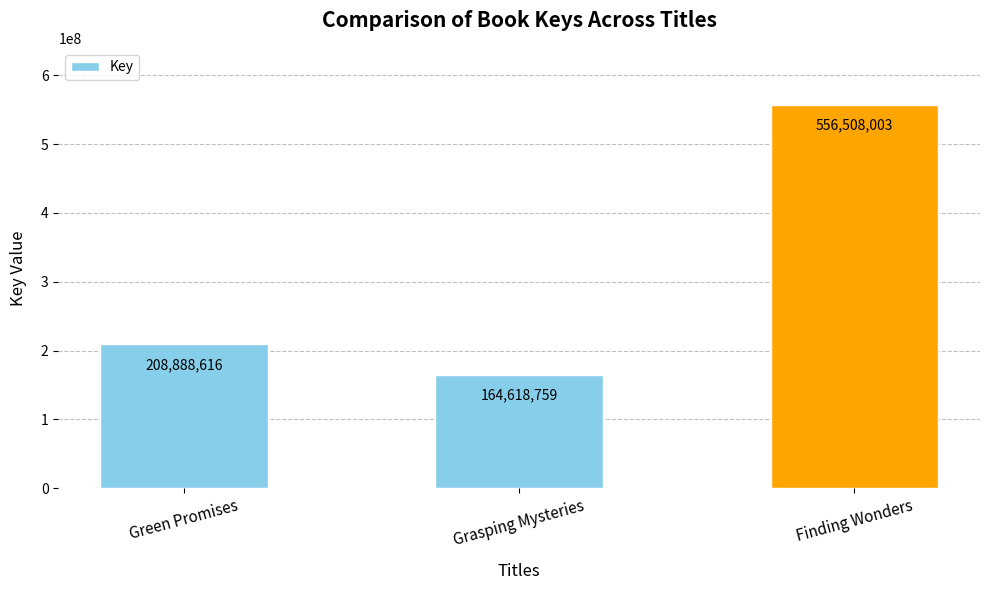

What is the change in value from Grasping Mysteries to Finding Wonders?

+391889244